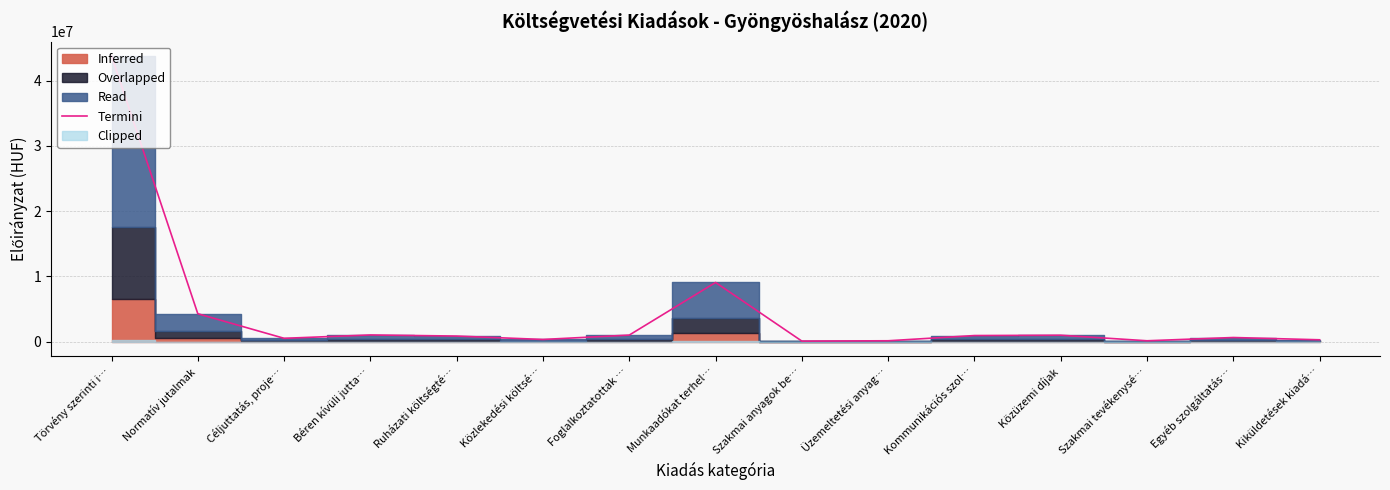

Reading left to right, what are all the values shown in this chart?

Törvény szerinti i…=43786000	Normatív jutalmak=4292000	Céljuttatás, proje…=527000	Béren kívüli jutta…=1041000	Ruházati költségté…=872000	Közlekedési költsé…=350000	Foglalkoztatottak …=1021000	Munkaadókat terhel…=9080575	Szakmai anyagok be…=100000	Üzemeltetési anyag…=150000	Kommunikációs szol…=950000	Közüzemi díjak=1000000	Szakmai tevékenysé…=150000	Egyéb szolgáltatás…=650000	Kiküldetések kiadá…=300000